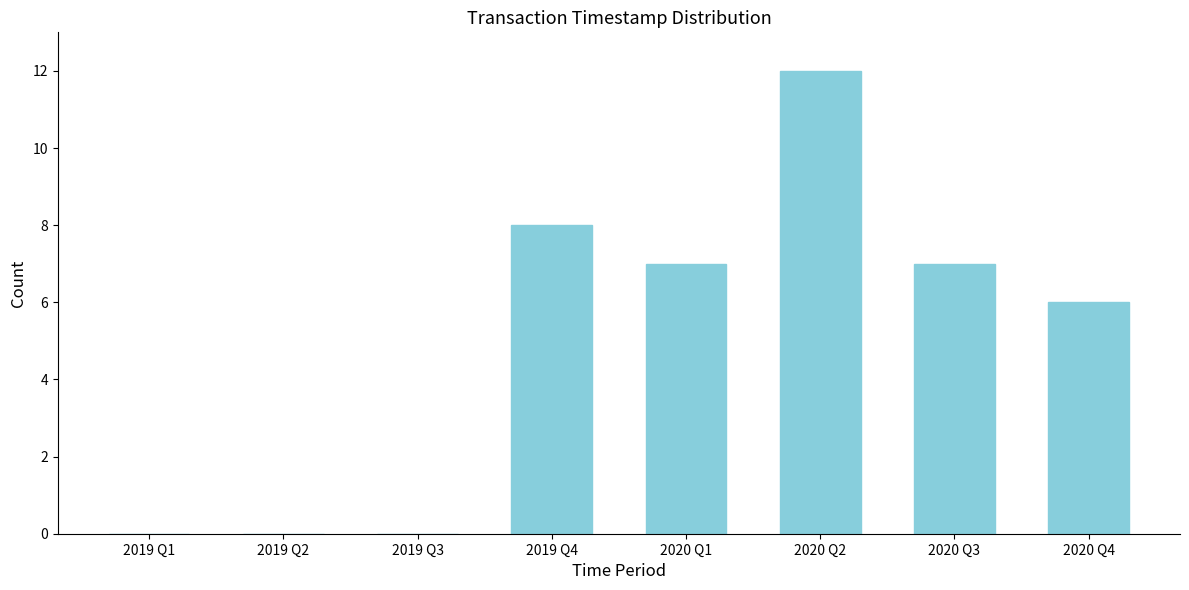

Reading left to right, what are all the values shown in this chart?

2019 Q1=0	2019 Q2=0	2019 Q3=0	2019 Q4=8	2020 Q1=7	2020 Q2=12	2020 Q3=7	2020 Q4=6